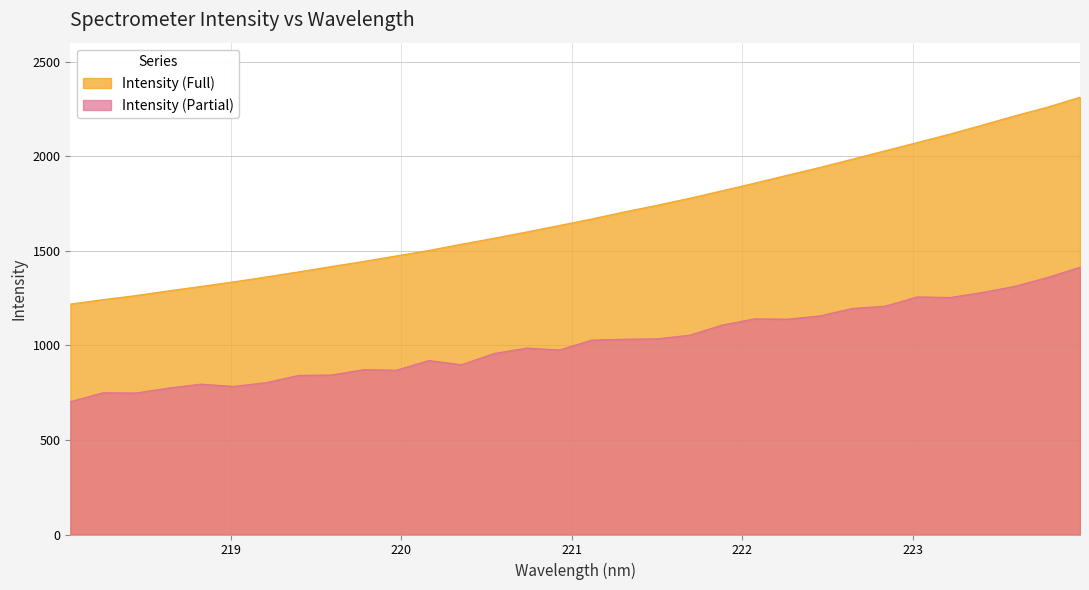

Reading right to left, list all the values displayed in this chart.

223.9802=2311.9	223.7895=2259.2	223.5987=2213.6	223.408=2164.7	223.2172=2117.1	223.0264=2072.3	222.8355=2028.5	222.6447=1984.1	222.4538=1940.4	222.263=1899.3	222.0721=1857.6	221.8812=1817.1	221.6902=1777.4	221.4993=1740.3	221.3083=1705.4	221.1174=1668.3	220.9264=1633.6	220.7354=1599.4	220.5444=1566.5	220.3533=1534.7	220.1623=1501.9	219.9712=1472.9	219.7801=1443.8	219.589=1416.5	219.3979=1388.5	219.2067=1361.4	219.0156=1335.5	218.8244=1311.5	218.6332=1287.8	218.442=1263.1	218.2508=1241.6	218.0596=1218.2